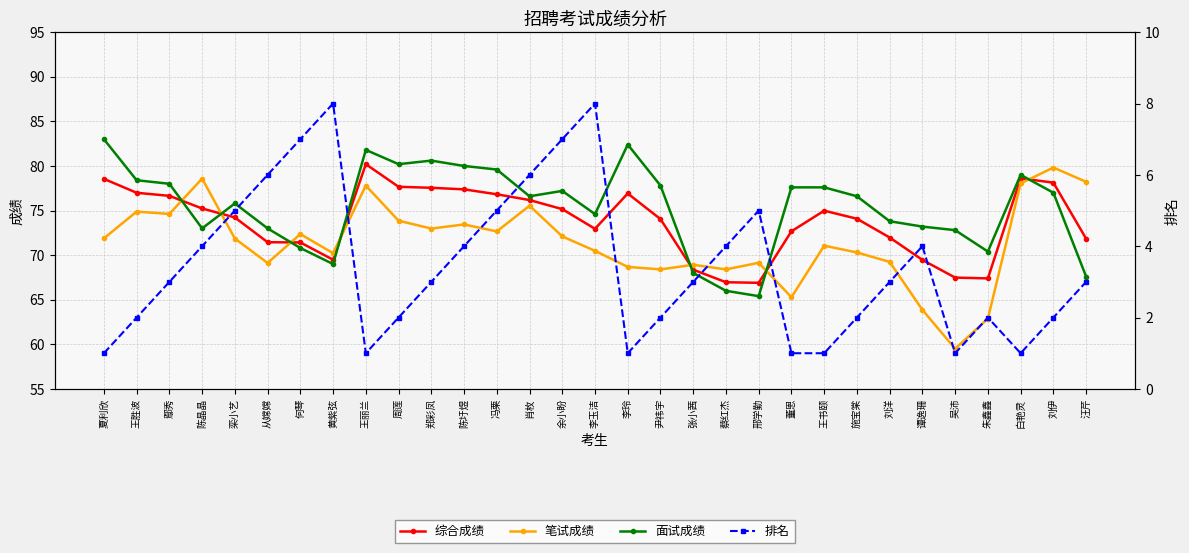

At which category is the sum across all series the highest?

王丽兰